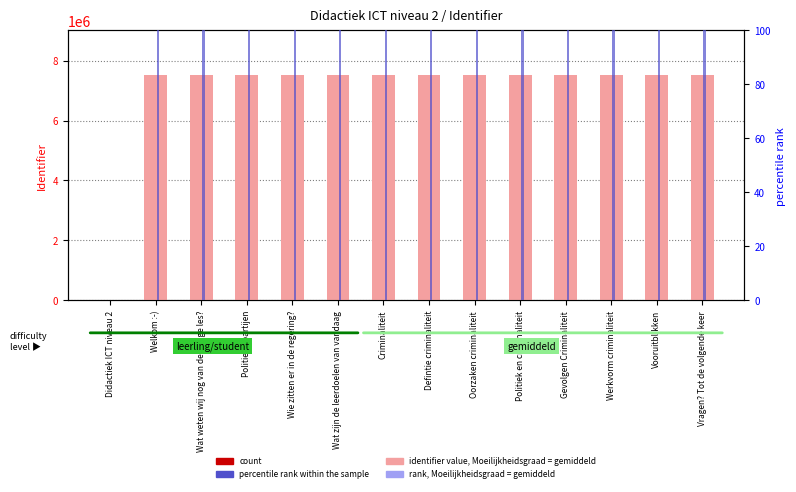

Reading left to right, transcribe all the data shown in this chart.

identifier value: 0.0	7504092.0	7507038.0	7507040.0	7507045.0	7507083.0	7507090.0	7507091.0	7507107.0	7507114.0	7507128.0	7507132.0	7507138.0	7507142.0
count: 0.0	45.0	45.0	45.0	45.0	45.0	45.0	45.0	45.0	45.0	45.0	45.0	45.0	45.0
percentile rank within the sample: 0.0	100.0	100.0	100.0	100.0	100.0	100.0	100.0	100.0	100.0	100.0	100.0	100.0	100.0